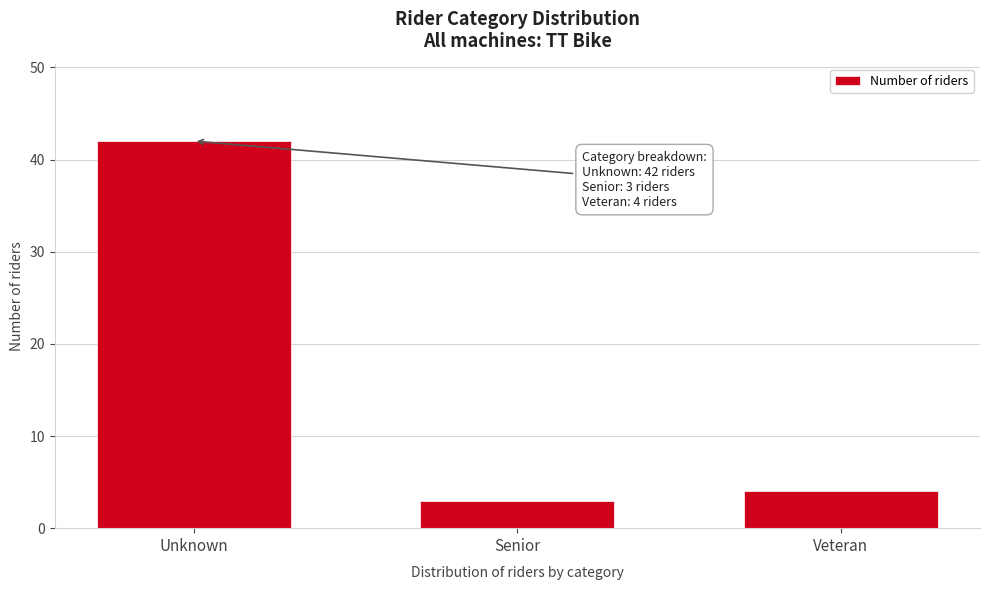

Reading left to right, extract all data points from this chart.

Unknown=42	Senior=3	Veteran=4